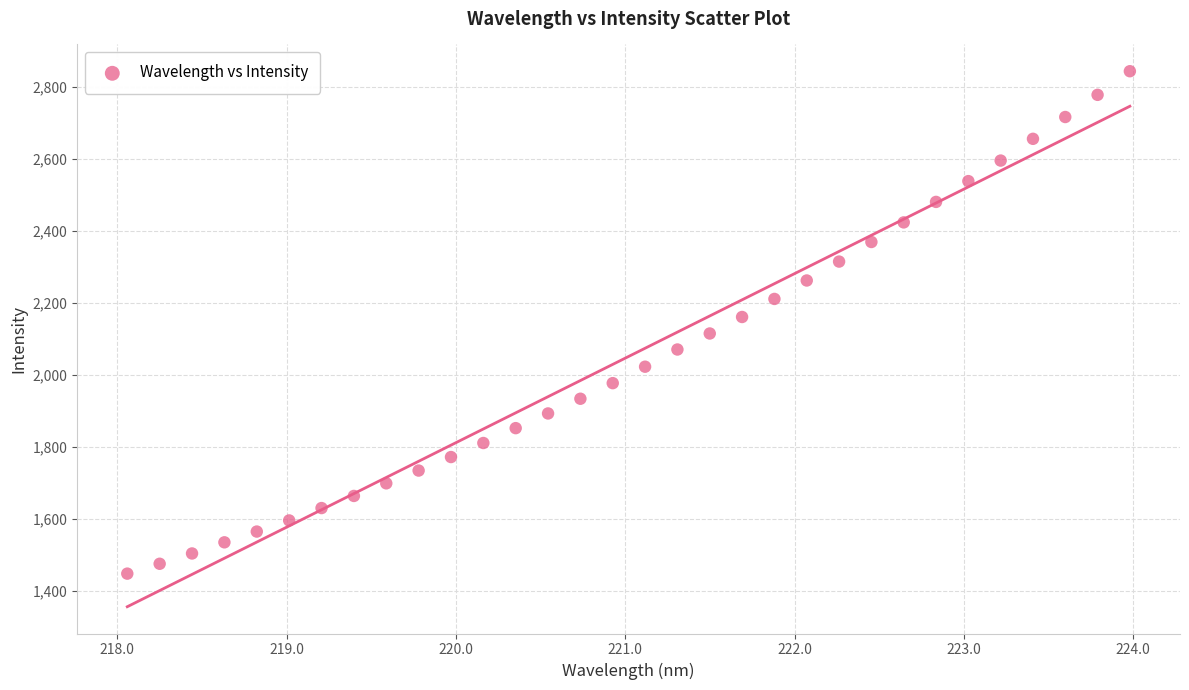

What is the range of X values (max minus min)?

5.9